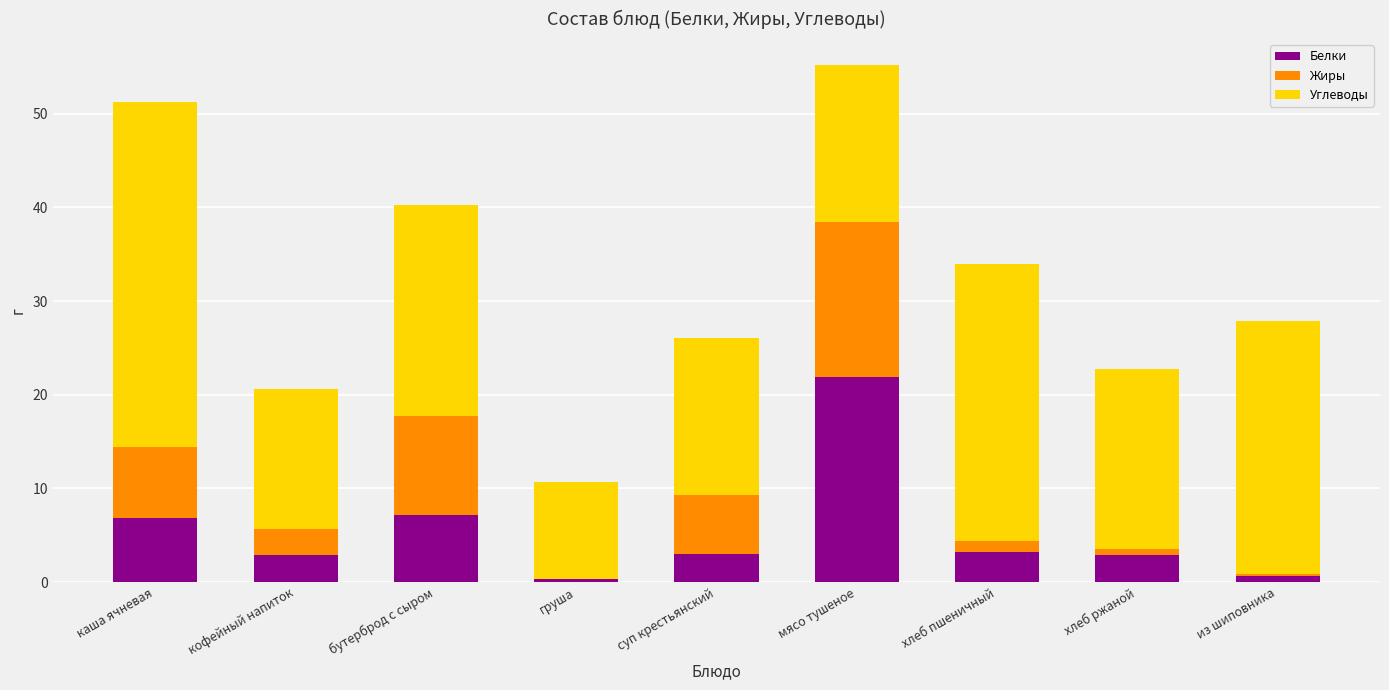

Is it true that Белки equals 21.9 at мясо тушеное?

True